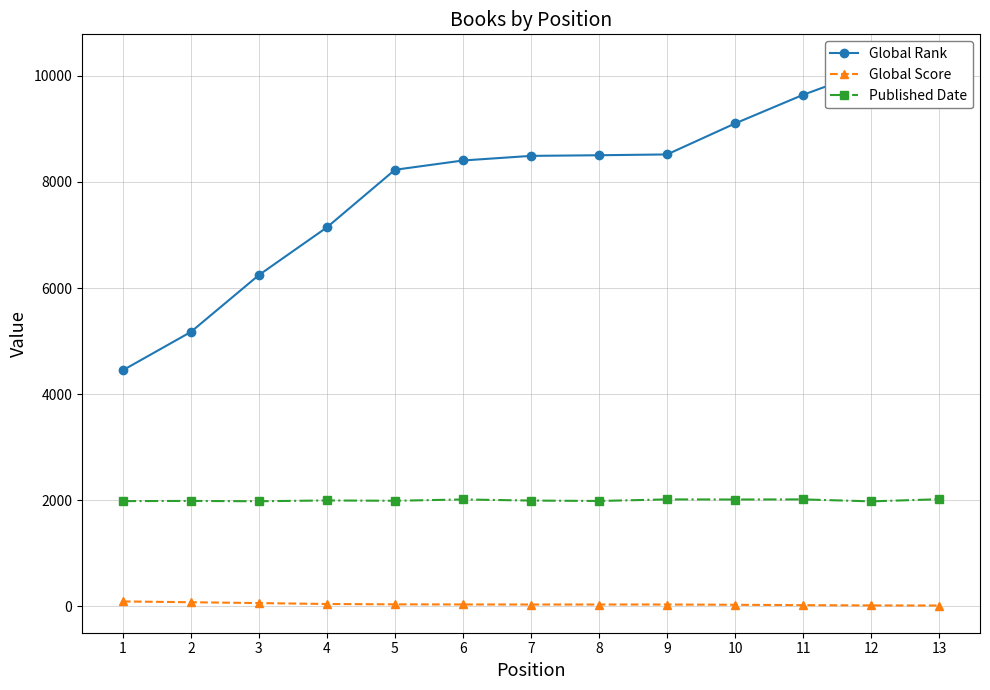

What is the total value across all series at 12?

12109